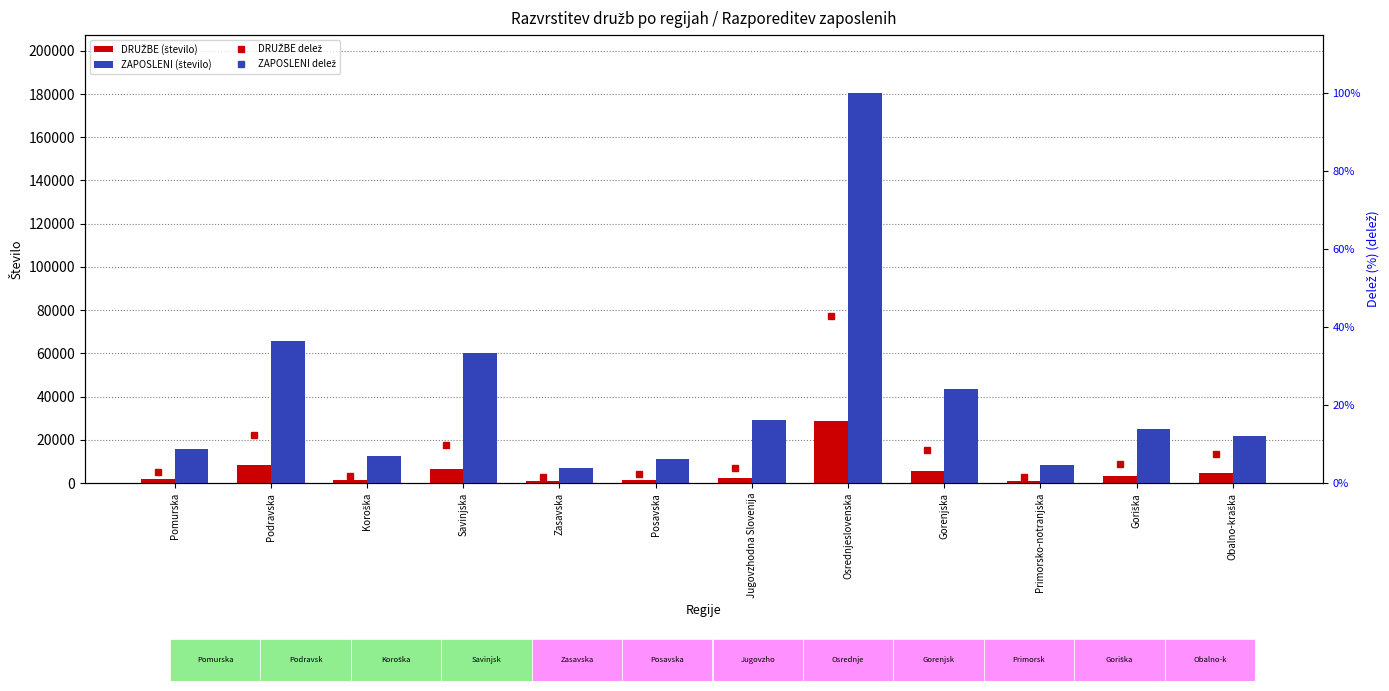

List the labels in order of ZAPOSLENI (število) value, largest first.

Osrednjeslovenska, Podravska, Savinjska, Gorenjska, Jugovzhodna Slovenija, Goriška, Obalno-kraška, Pomurska, Koroška, Posavska, Primorsko-notranjska, Zasavska